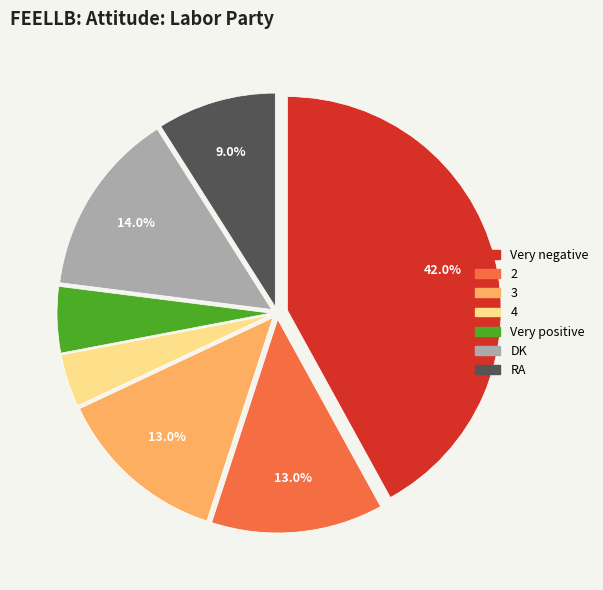

How many segments does this pie chart have?

7